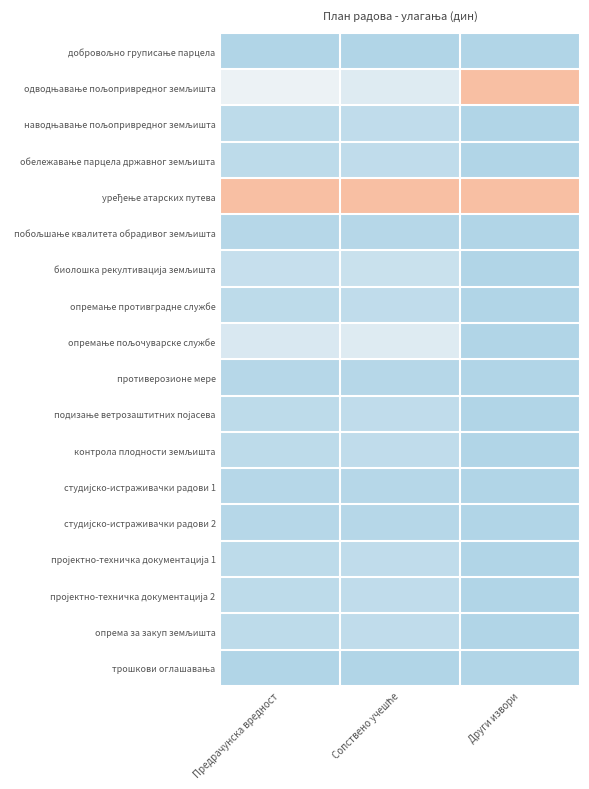

What is the sum of all студијско-истраживачки радови 1 values?

-1.4